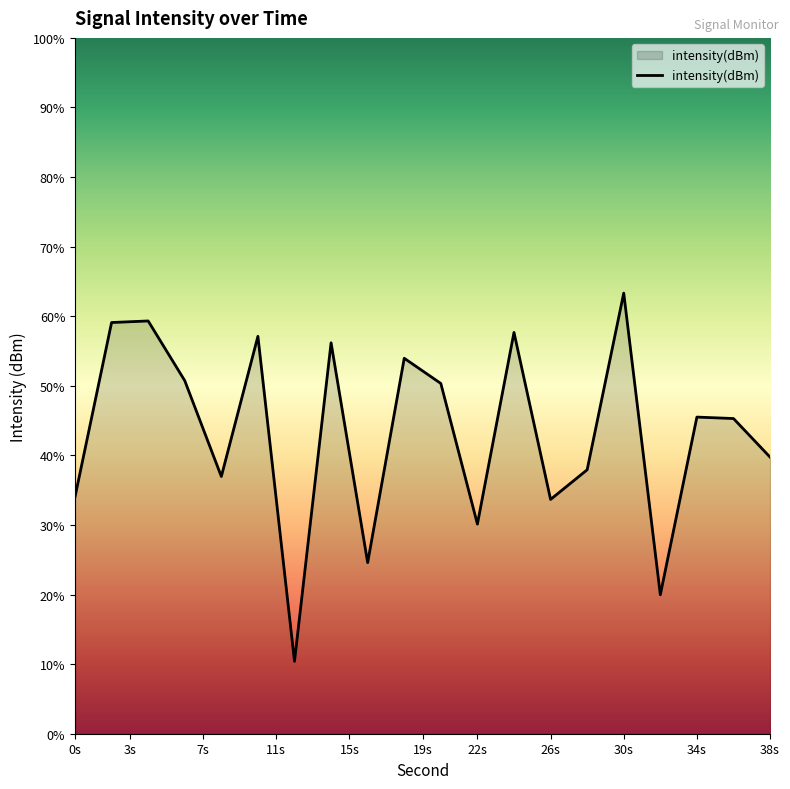

Where is the data nearest to the value -112?

38s